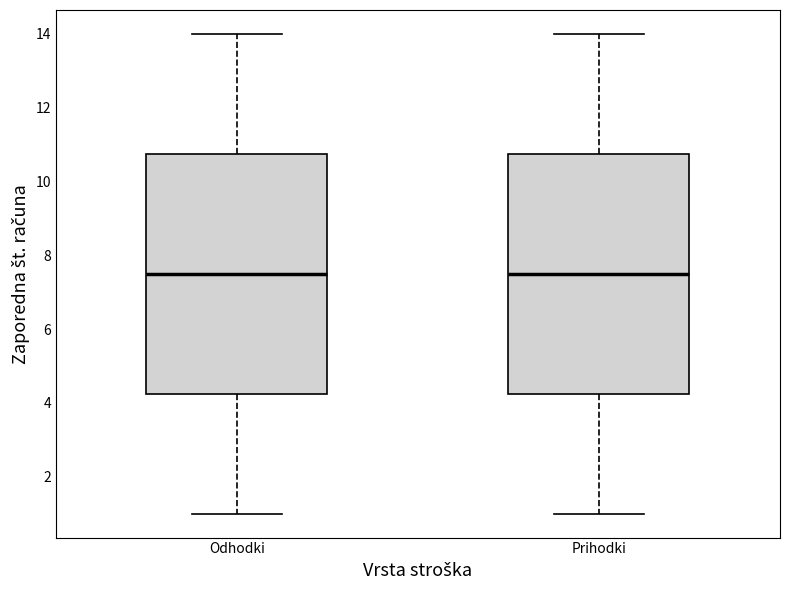

Reading left to right, read every box against the y-axis: the position of its median line, the range the box covers, and the ends of its whiskers. The values are not printed on the chart, so give them approximately, as read against the axis.

Odhodki: median 7.6, box 4.2 to 10.8, whiskers 1.0 to 14.0
Prihodki: median 7.6, box 4.2 to 10.8, whiskers 1.0 to 14.0